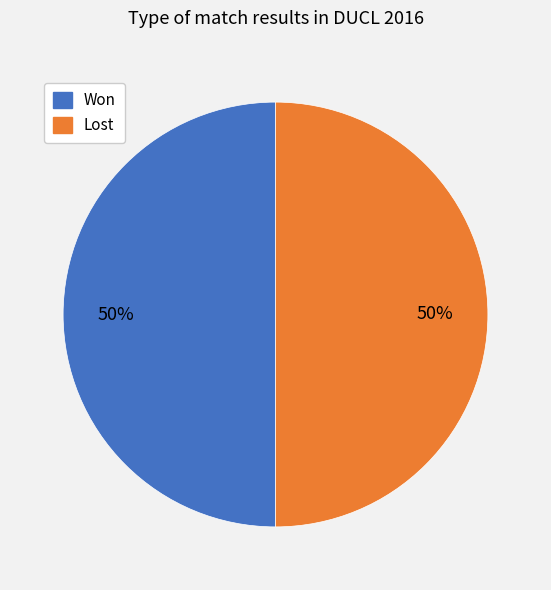

To the nearest percent, what is the average slice percentage?

50%